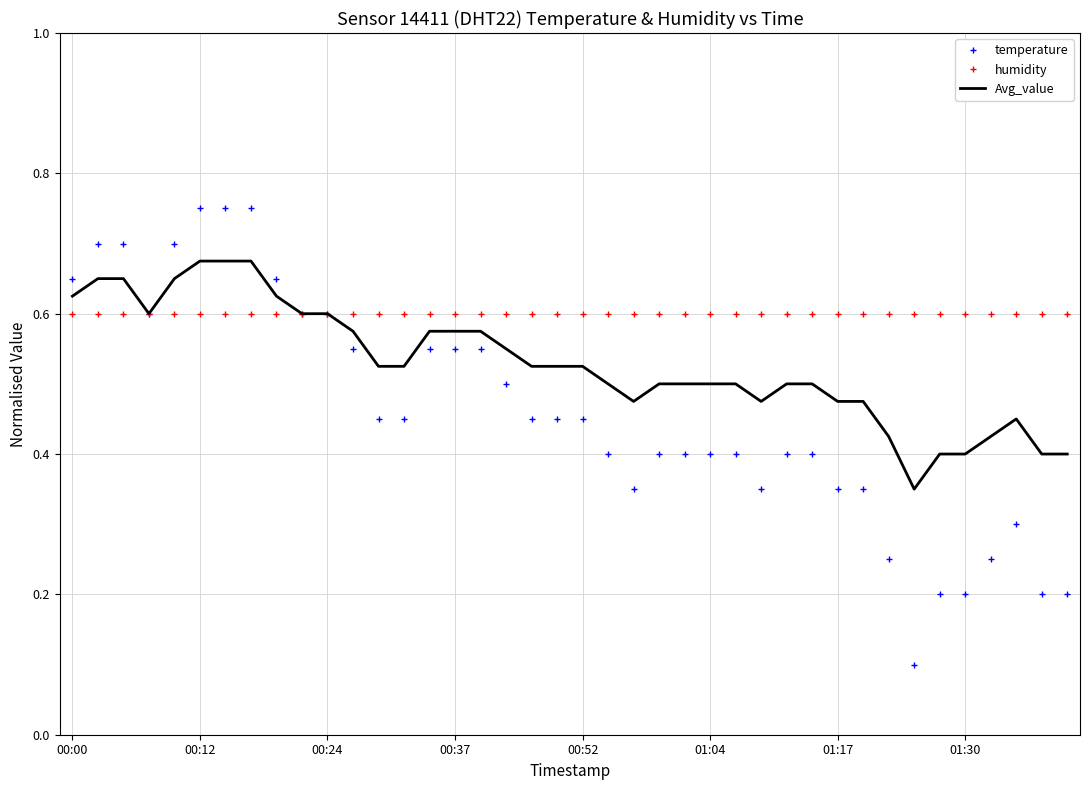

Which series has the largest range (max minus min)?

temperature